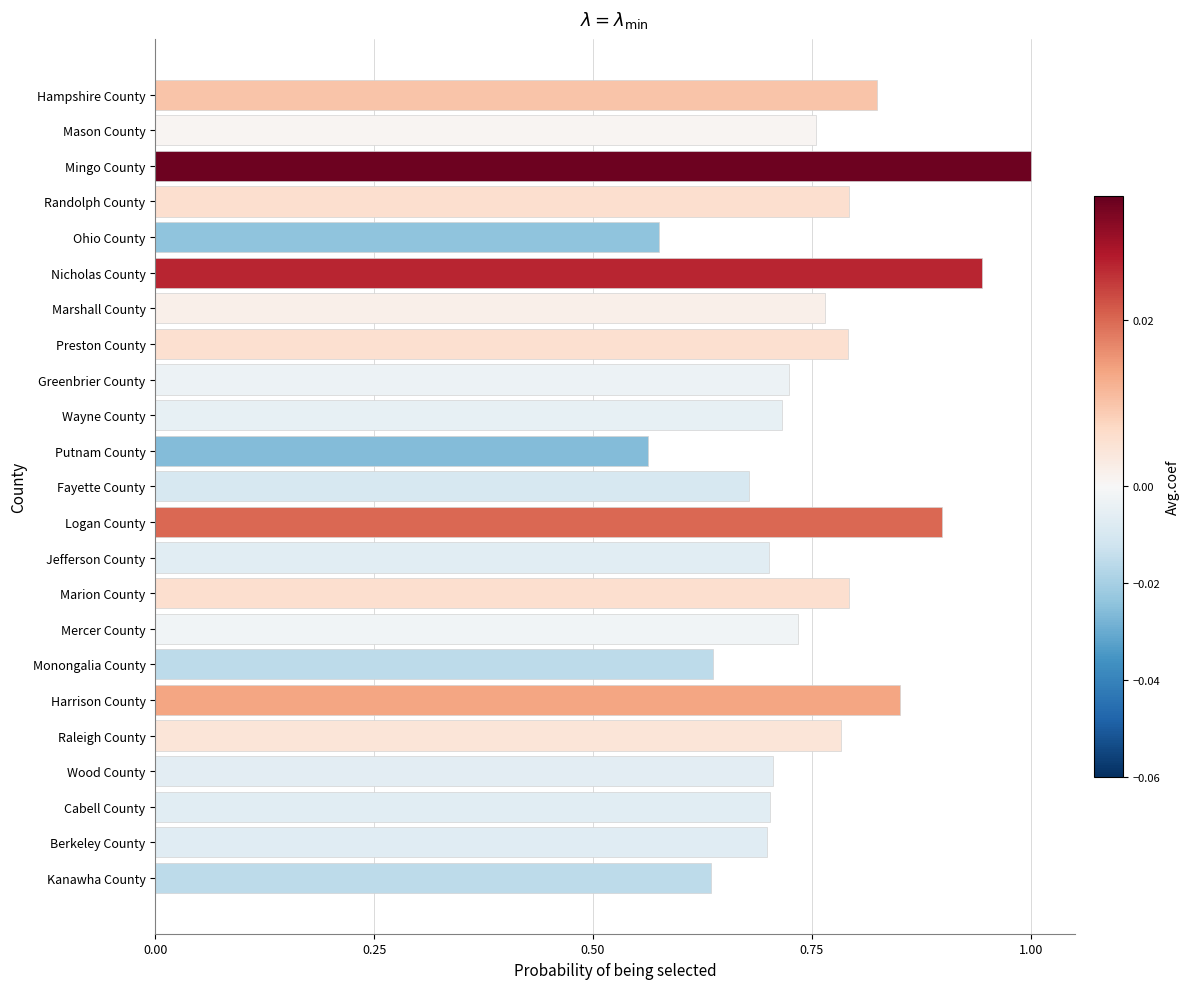

The chart shows a value of 0.3 at Raleigh County. True or false?

False